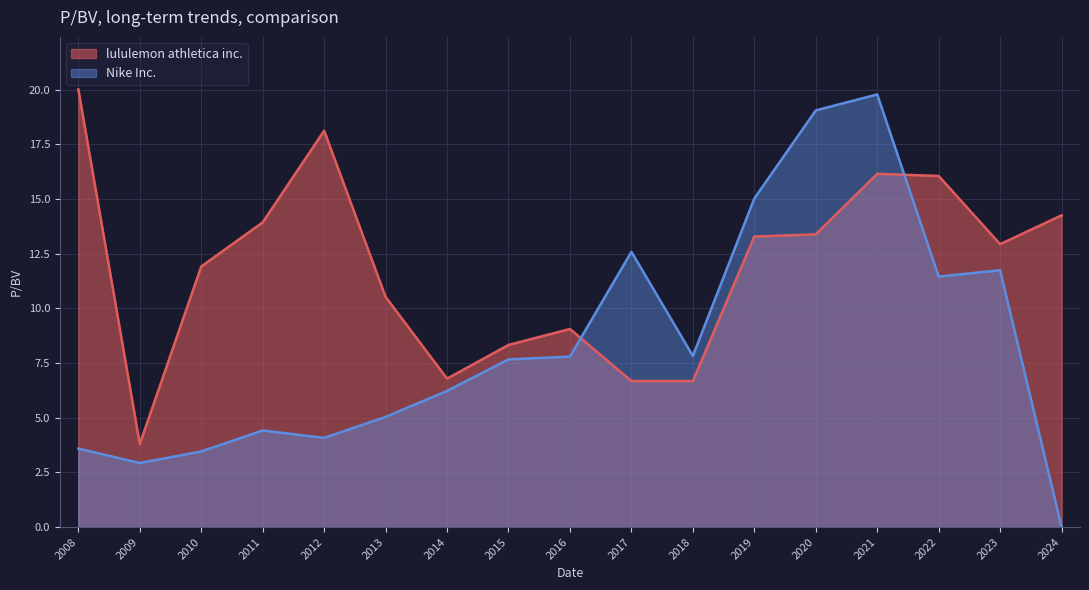

List the series in order of their overall mean, lowest first.

Nike Inc., lululemon athletica inc.